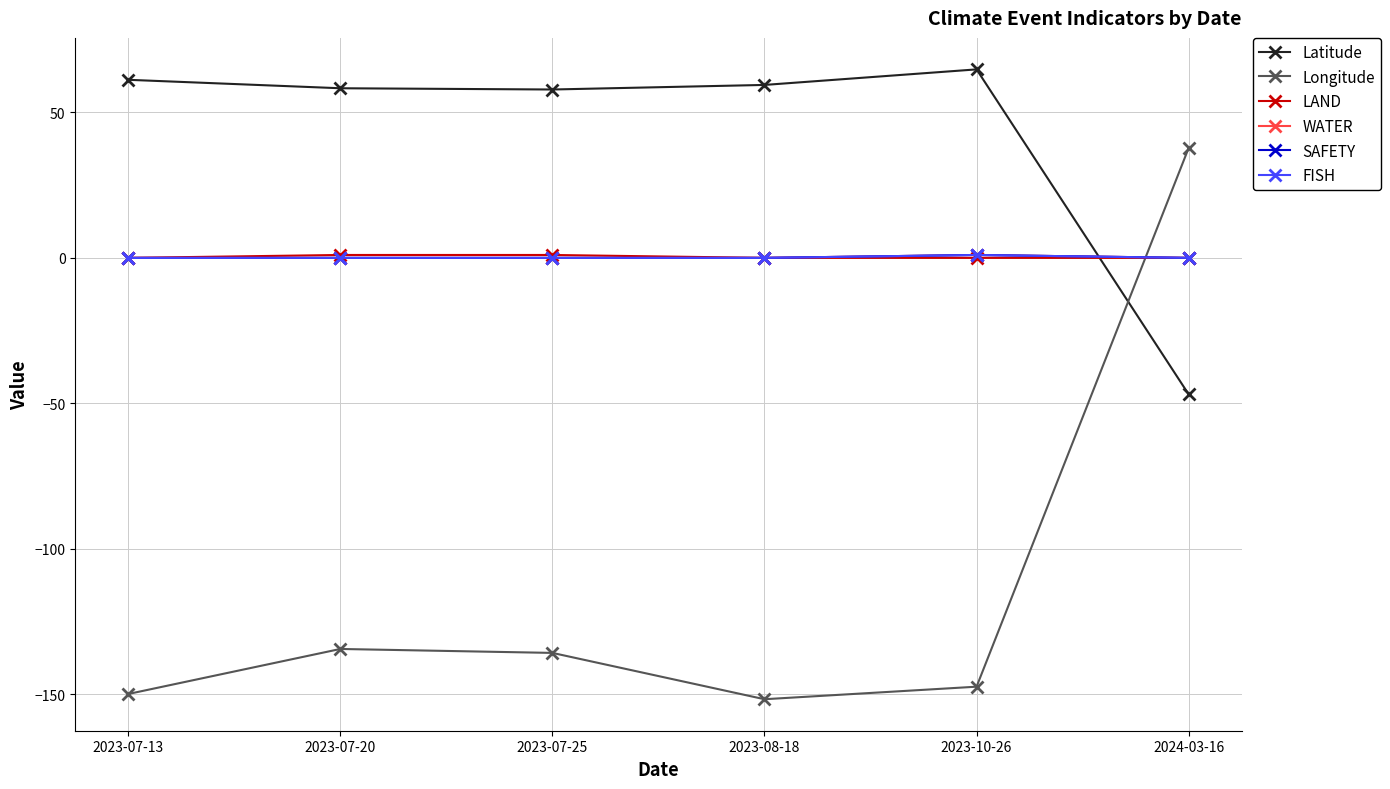

In Latitude, how many points are higher than both neighbors (excluding endpoints)?

1